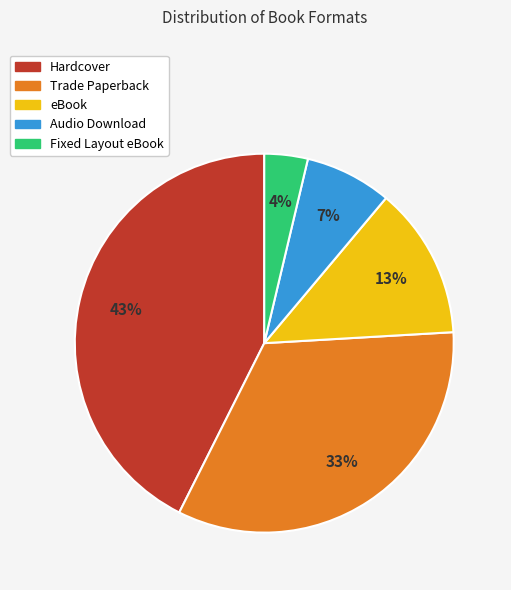

What is the largest slice in the pie chart?

Hardcover